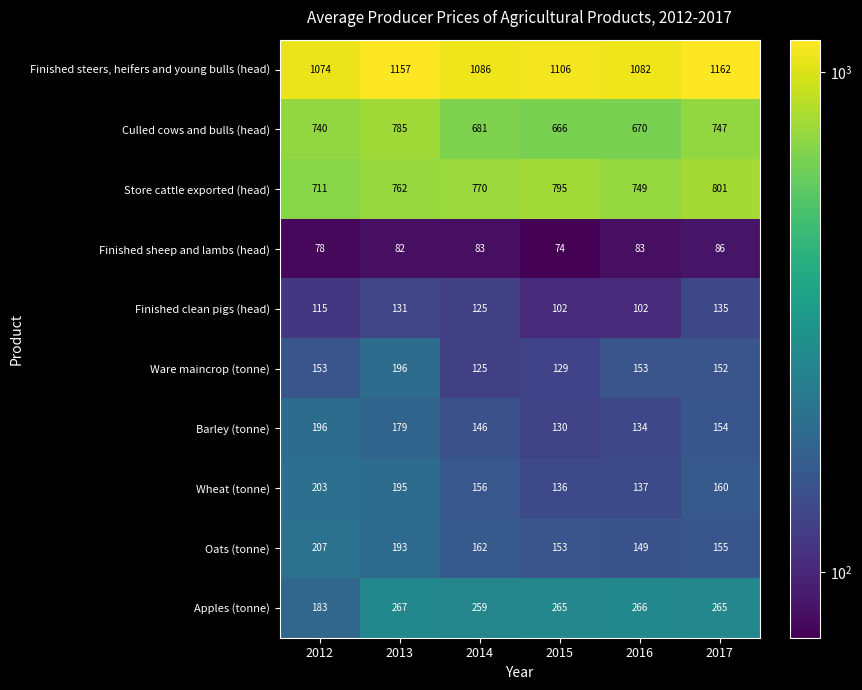

At 2013, list the series in order from largest to smallest.

Finished steers, heifers and young bulls (head), Culled cows and bulls (head), Store cattle exported (head), Apples (tonne), Ware maincrop (tonne), Wheat (tonne), Oats (tonne), Barley (tonne), Finished clean pigs (head), Finished sheep and lambs (head)